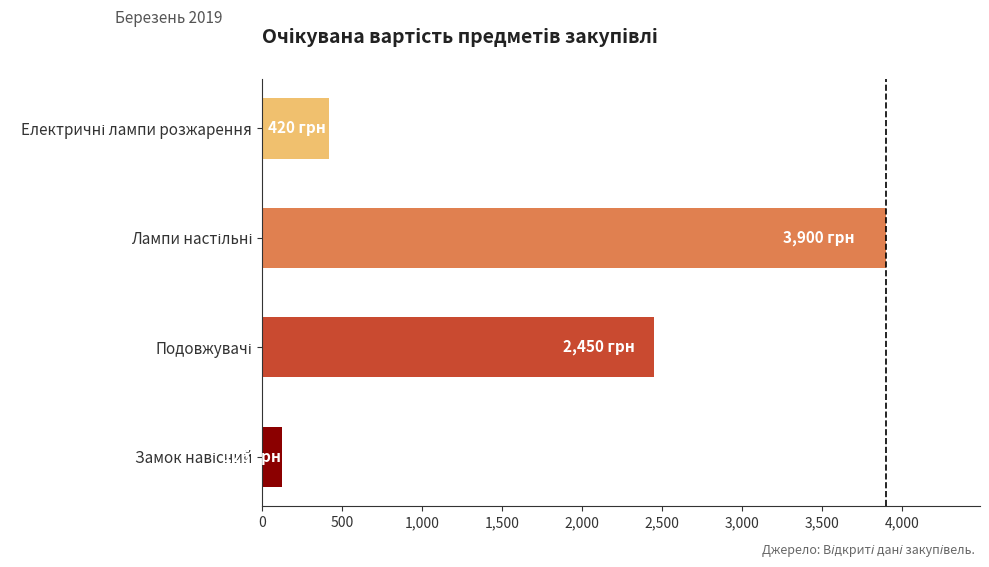

What is the maximum value shown in the chart?

3900